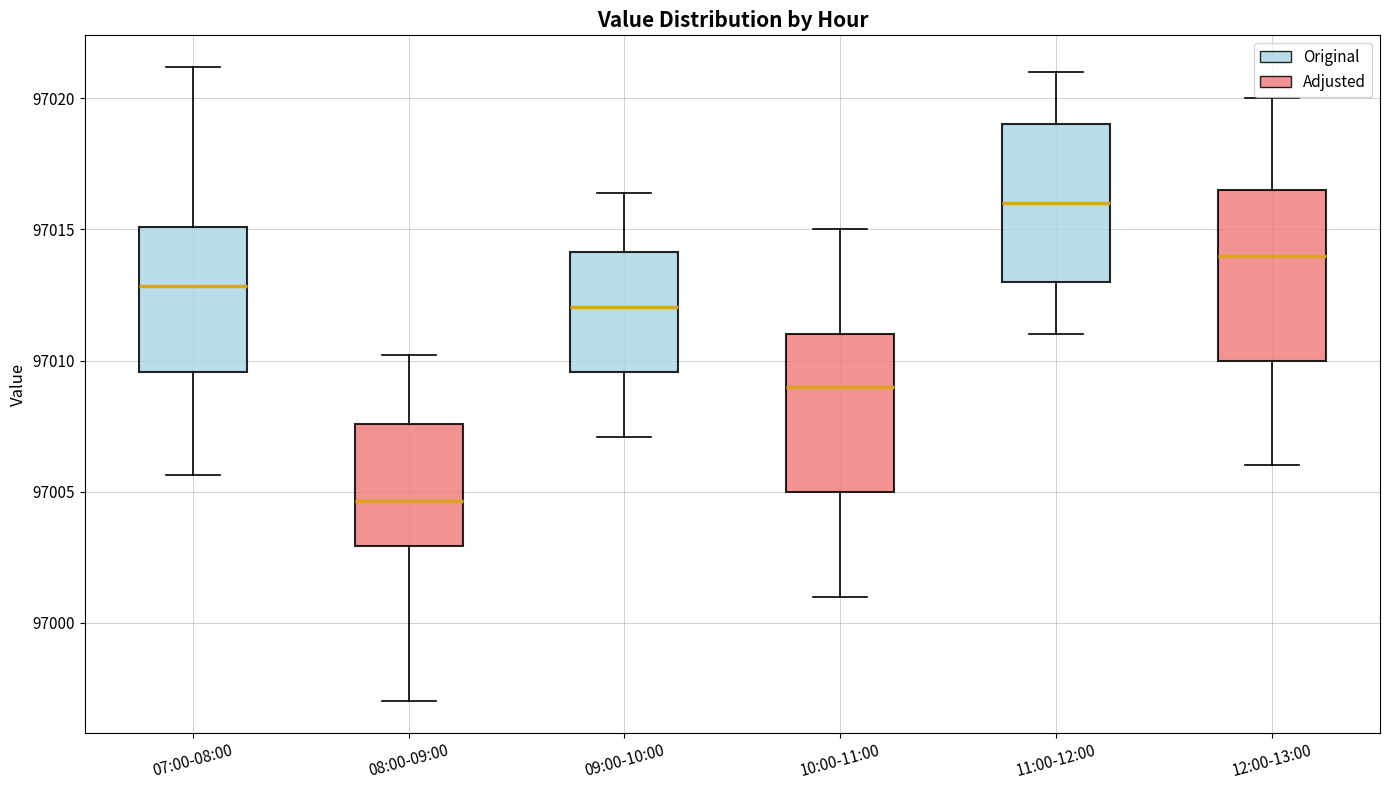

Reading left to right, read every box against the y-axis: the position of its median line, the range the box covers, and the ends of its whiskers. The values are not printed on the chart, so give them approximately, as read against the axis.

07:00-08:00: median 97013.0, box 97009.5 to 97015.0, whiskers 97005.5 to 97021.0
08:00-09:00: median 97004.5, box 97003.0 to 97007.5, whiskers 96997.0 to 97010.0
09:00-10:00: median 97012.0, box 97009.5 to 97014.0, whiskers 97007.0 to 97016.5
10:00-11:00: median 97009.0, box 97005.0 to 97011.0, whiskers 97001.0 to 97015.0
11:00-12:00: median 97016.0, box 97013.0 to 97019.0, whiskers 97011.0 to 97021.0
12:00-13:00: median 97014.0, box 97010.0 to 97016.5, whiskers 97006.0 to 97020.0